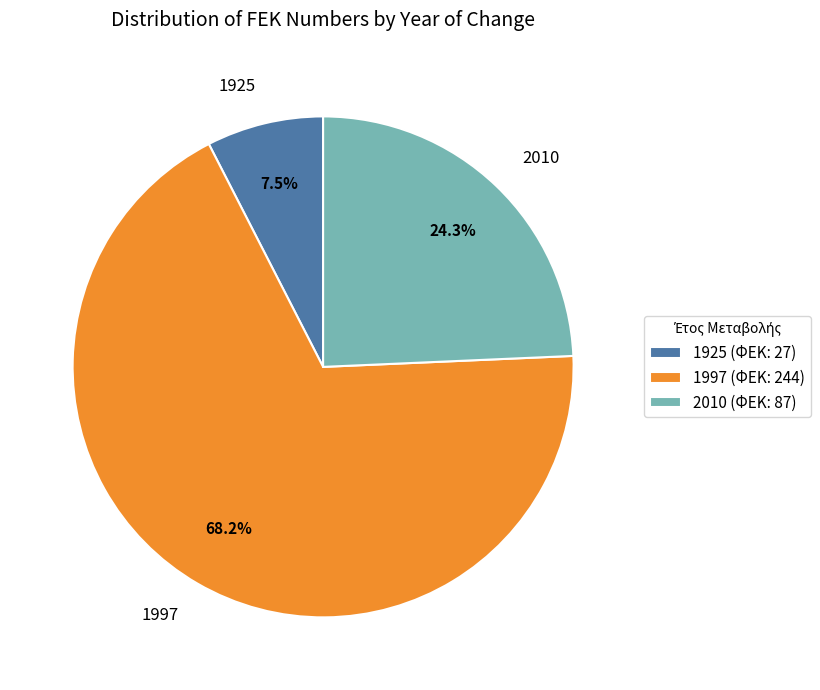

Is there a majority slice in this chart?

Yes